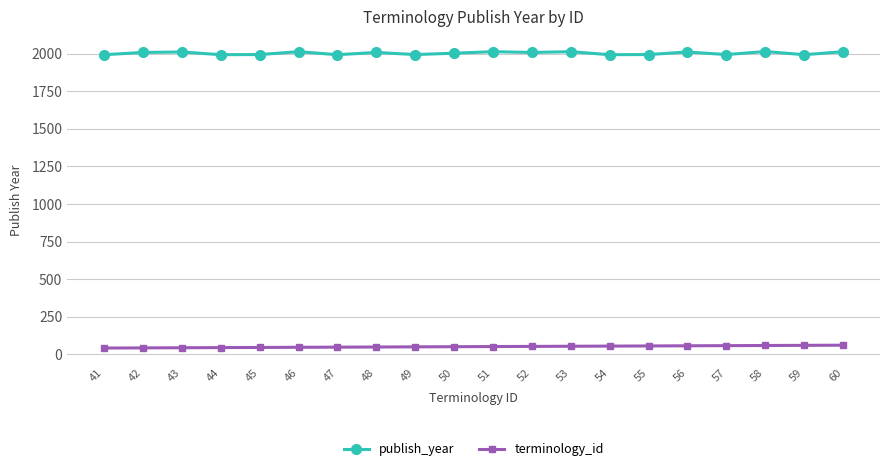

The terminology_id series shows 50 at 50. True or false?

True